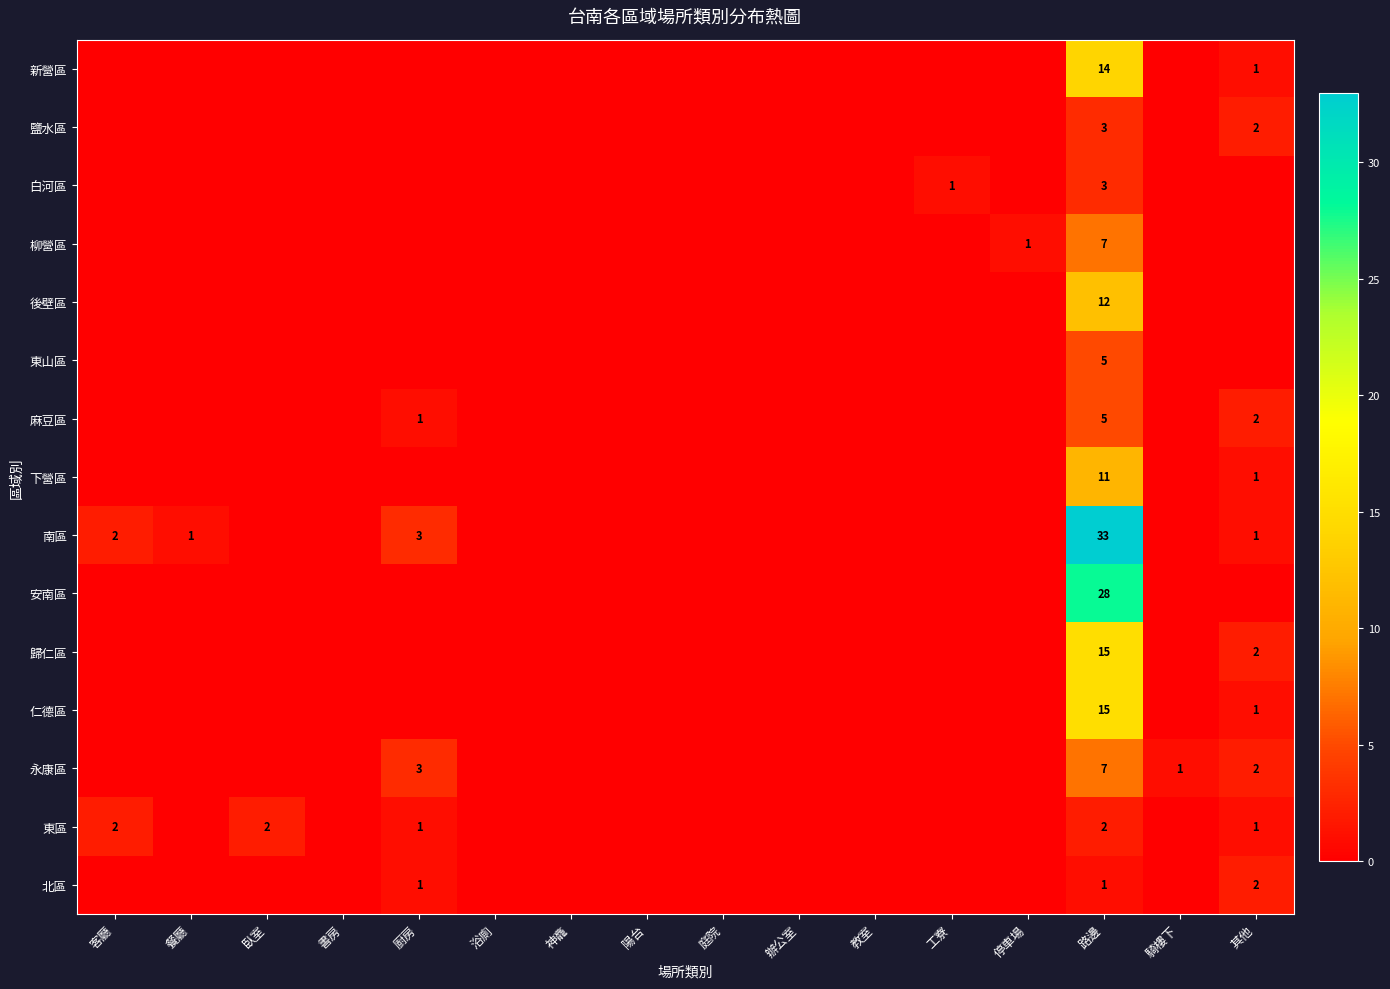

The 南區 series shows 33 at 路邊. True or false?

True